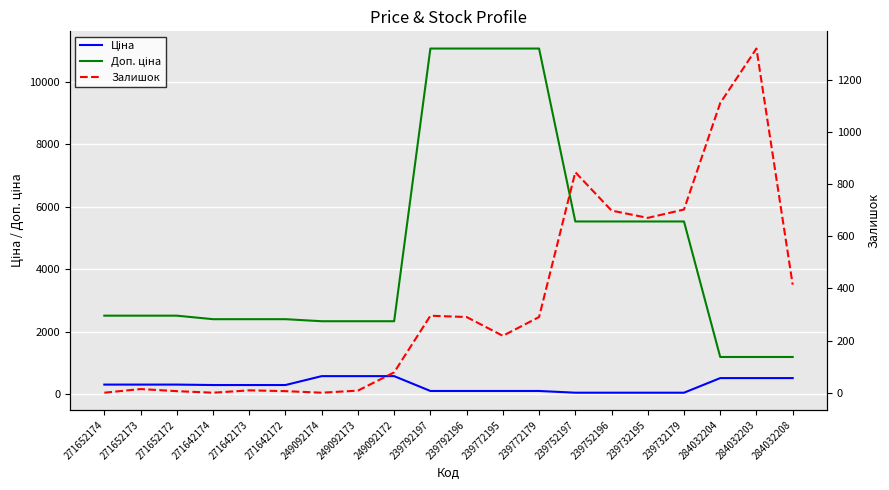

Which series has the largest total across all categories?

Доп. ціна